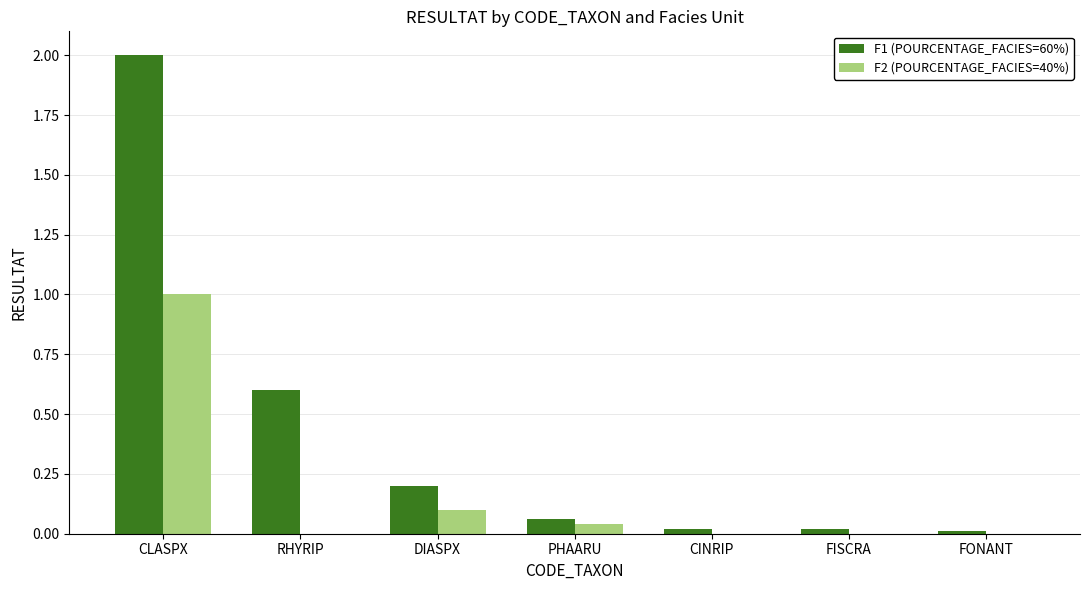

Which series has the largest total across all categories?

F1 (POURCENTAGE_FACIES=60%)